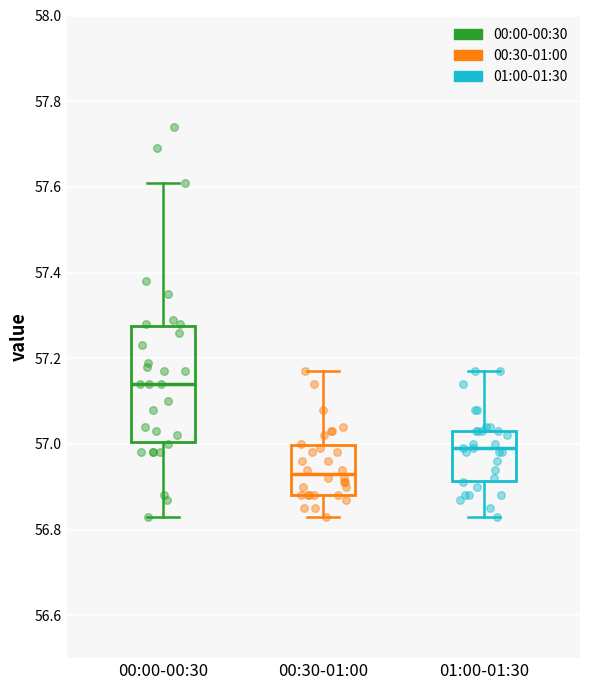

Reading left to right, transcribe this box plot: for each box, give where its median line is, the range the box spans, and where its two whiskers end, as read against the y-axis. The values are not printed on the chart, so give them approximately, as read against the axis.

00:00-00:30: median 57.14, box 57.00 to 57.28, whiskers 56.84 to 57.62
00:30-01:00: median 56.94, box 56.88 to 57.00, whiskers 56.84 to 57.18
01:00-01:30: median 57.00, box 56.92 to 57.04, whiskers 56.84 to 57.18